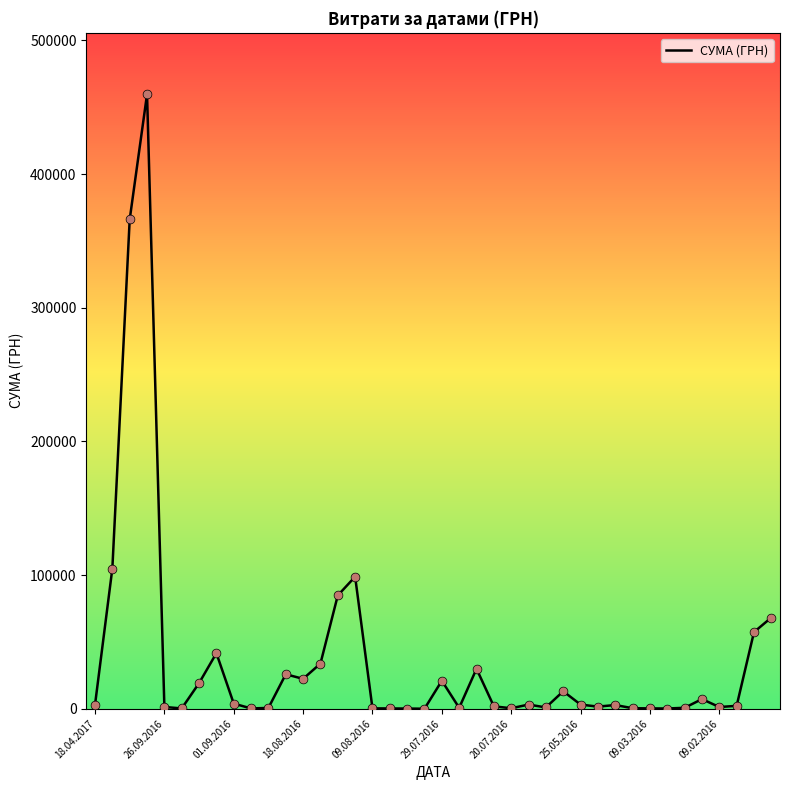

What is the maximum value shown in the chart?

459692.9